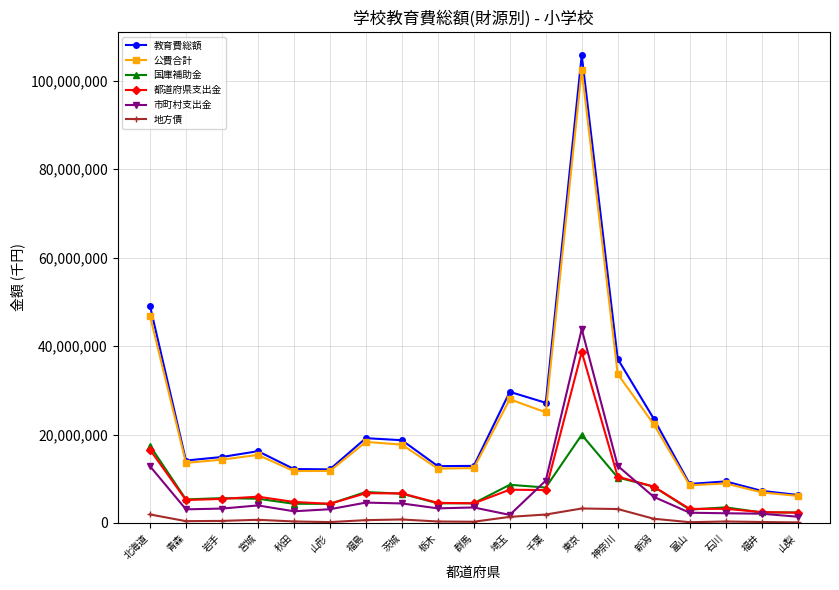

How many lines are shown in the chart?

6